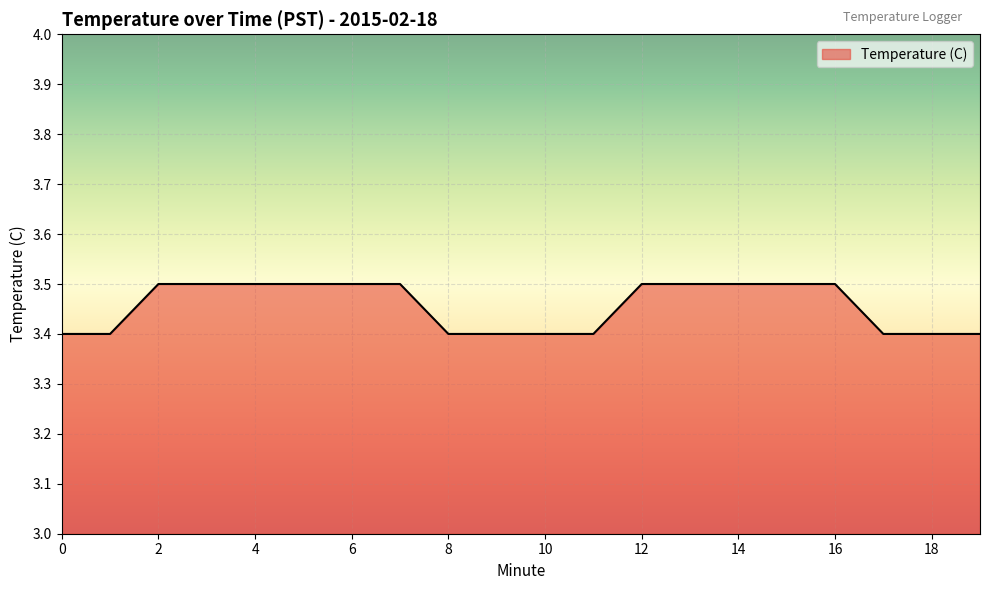

What is the smallest value displayed?

3.4